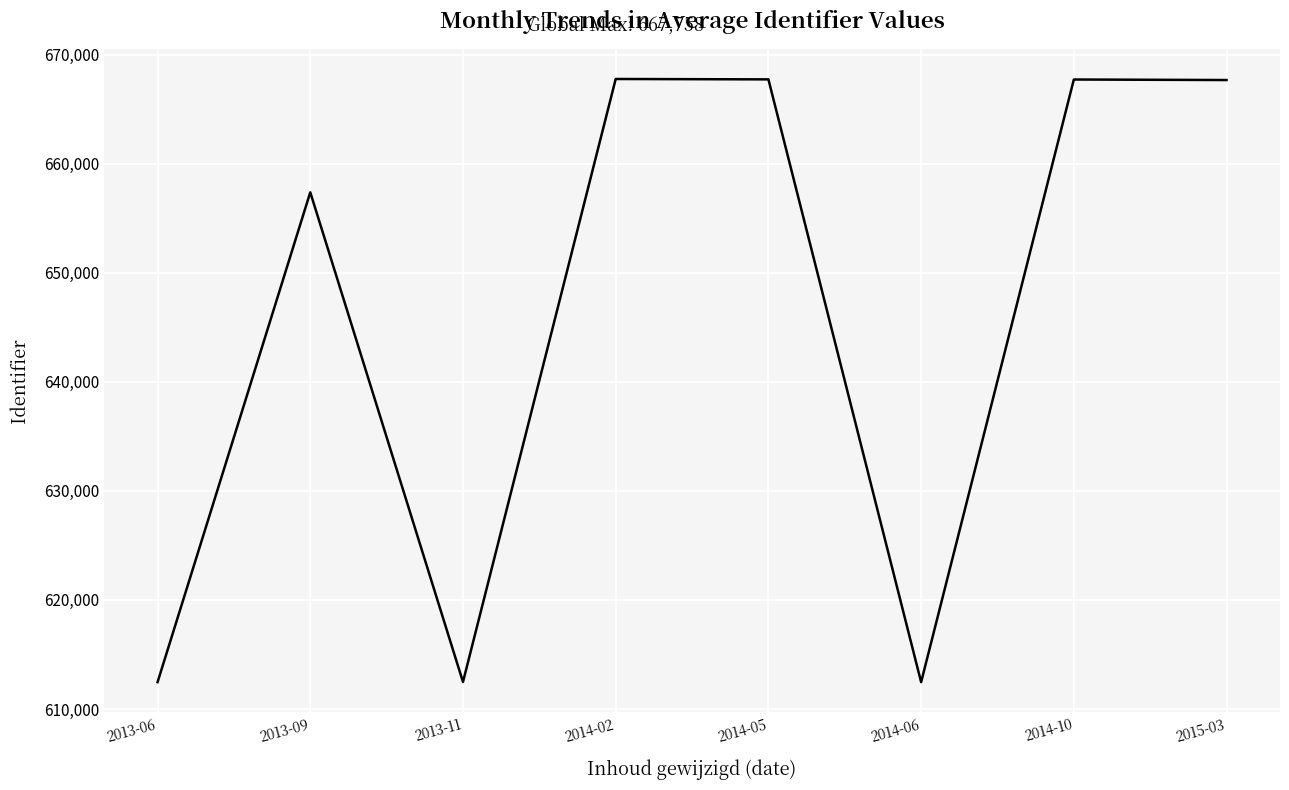

What is the minimum value shown in the chart?

612461.0